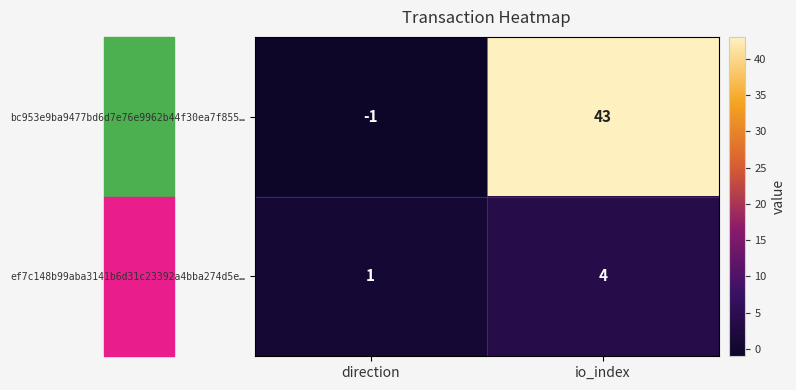

Which series changed the most between direction and io_index?

bc953e9ba9477bd6d7e76e9962b44f30ea7f855…